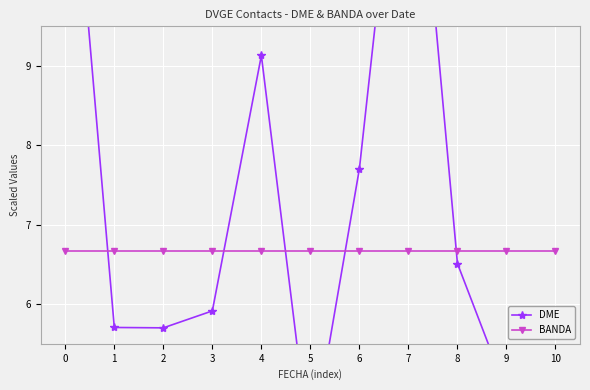

Reading left to right, extract all data points from this chart.

DME: 12.9	5.7	5.7	5.9	9.1	4.1	7.7	13.3	6.5	4.9	4.9
BANDA: 6.7	6.7	6.7	6.7	6.7	6.7	6.7	6.7	6.7	6.7	6.7